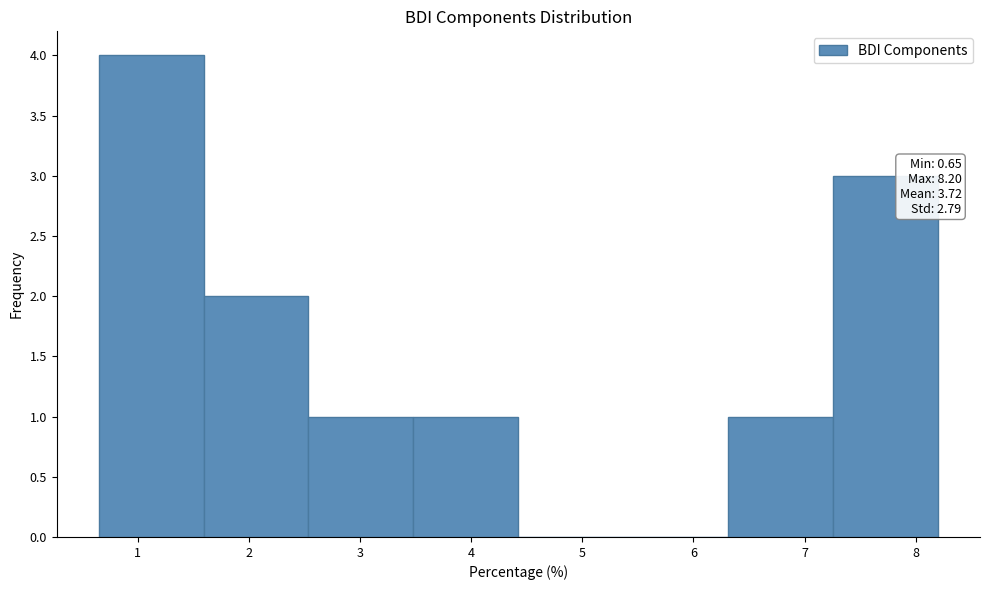

Which range on the x-axis has the tallest bar?

0.7 to 1.6